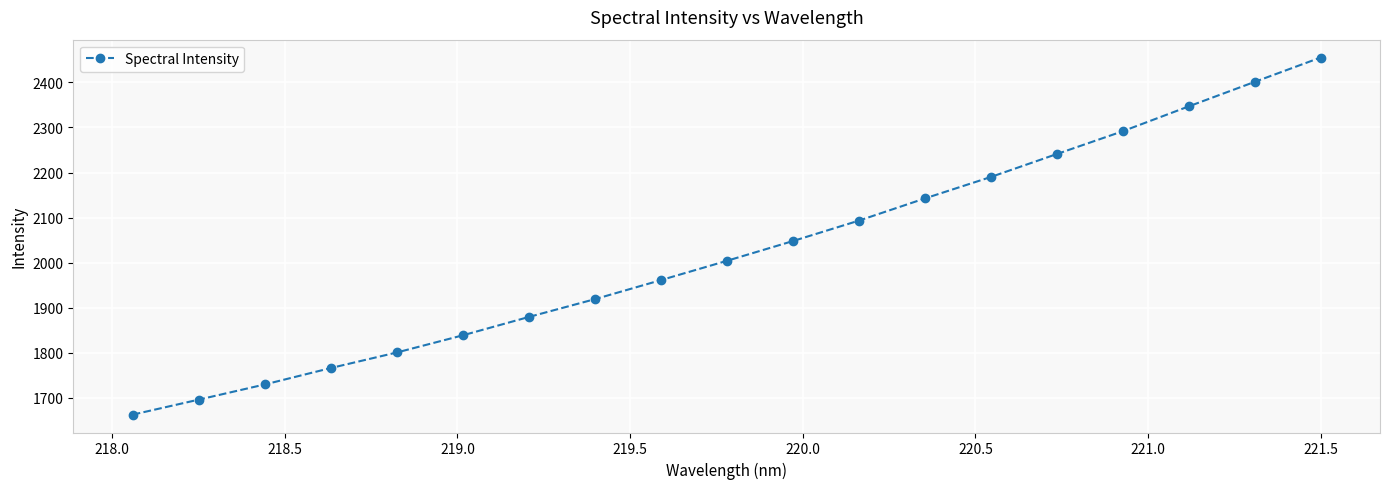

What is the difference between the maximum and second lowest values?

759.0